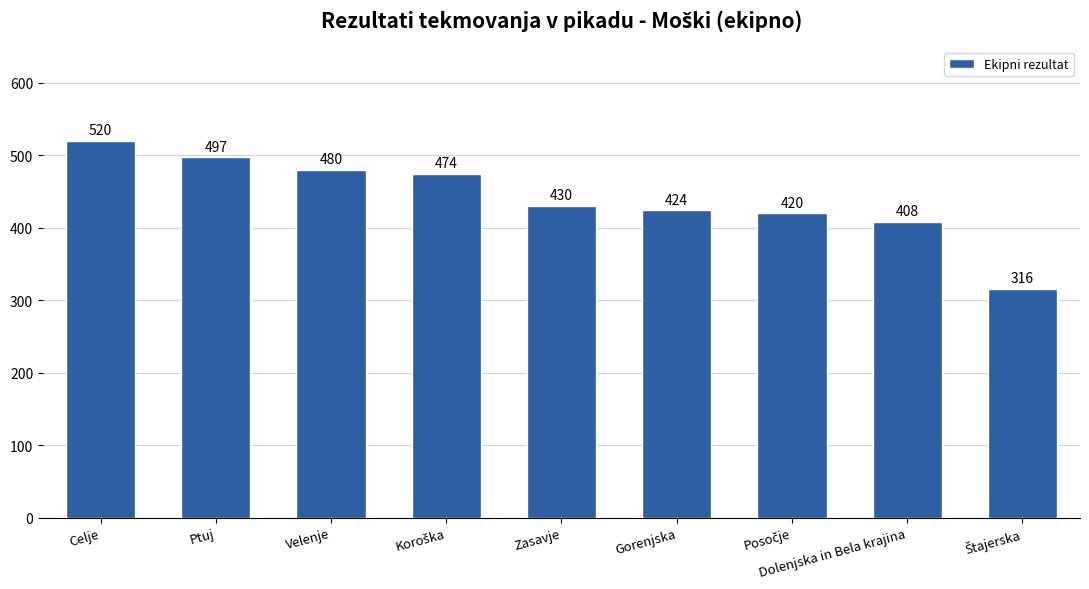

True or false: the data shows 408 at Dolenjska in Bela krajina.

True